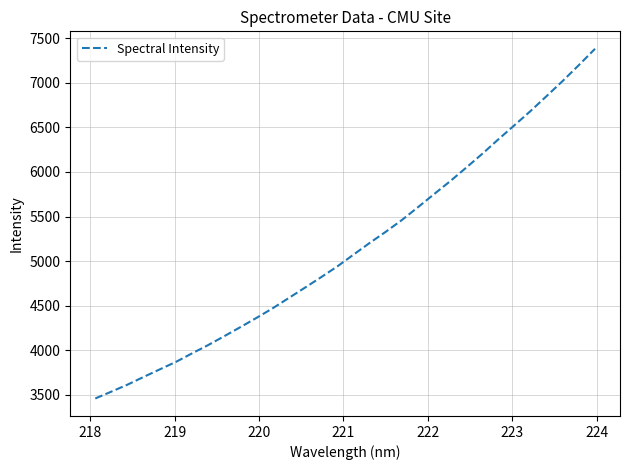

What is the sum of all values?

164901.2